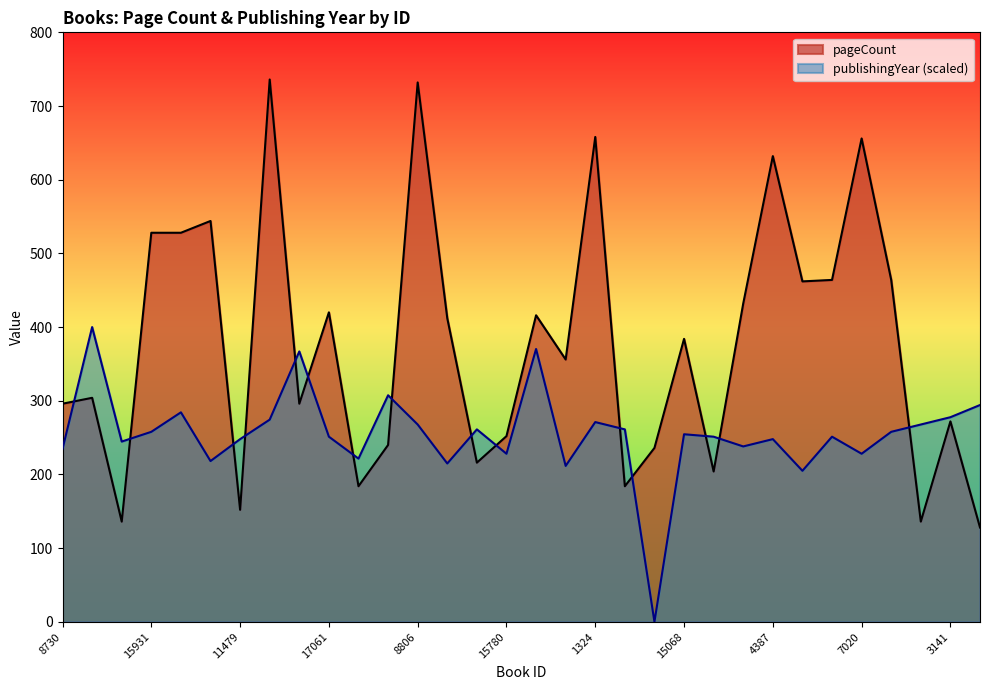

Which series has the largest range (max minus min)?

pageCount